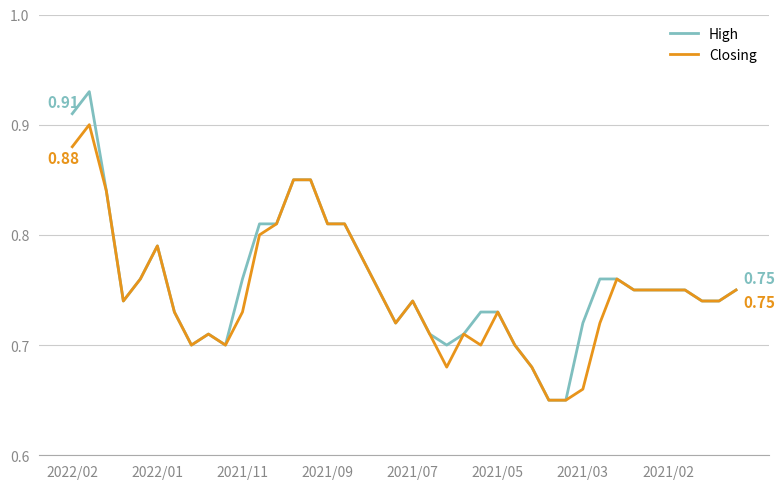

List the series in order of their peak value, lowest first.

Closing, High